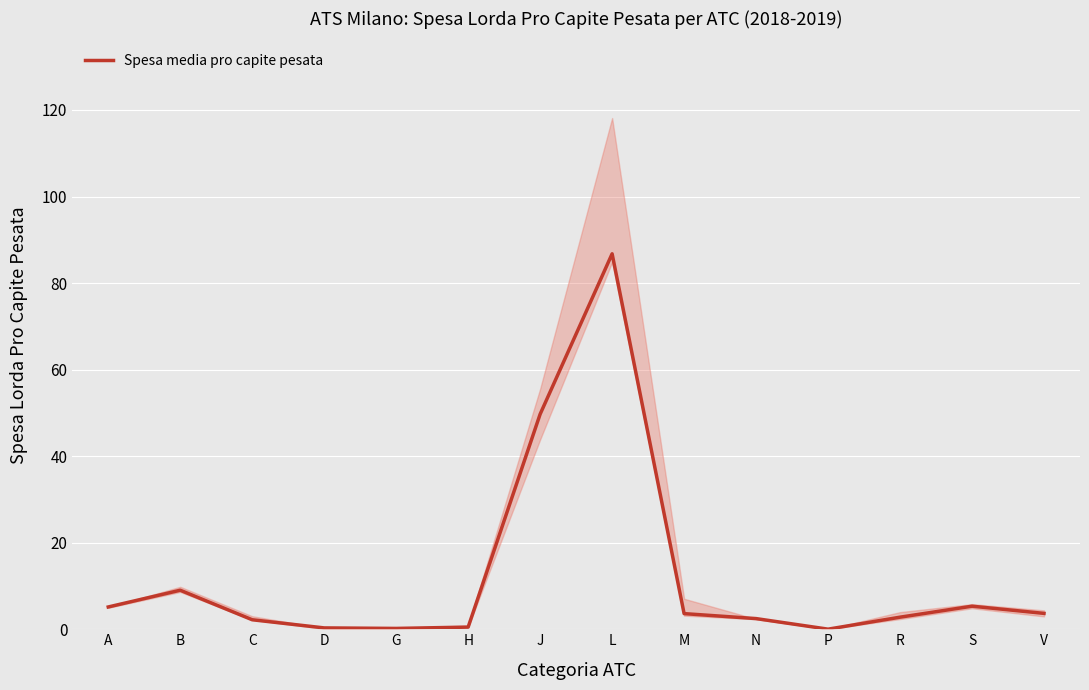

At which category does the chart reach its peak across all series?

L